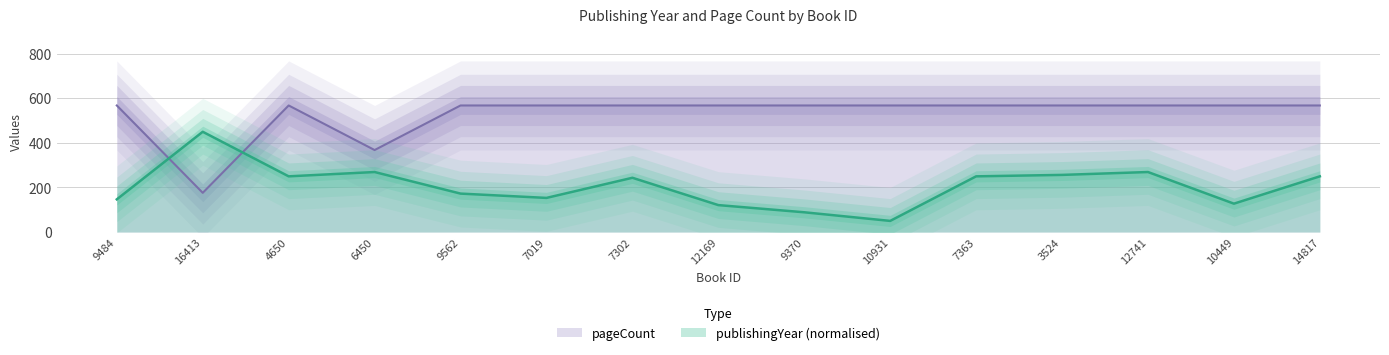

Reading right to left, what are all the values shown in this chart?

publishingYear: 250.0	127.4	269.4	256.5	250.0	50.0	88.7	121.0	243.5	153.2	172.6	269.4	250.0	450.0	146.8
pageCount: 568.0	568.0	568.0	568.0	568.0	568.0	568.0	568.0	568.0	568.0	568.0	368.0	568.0	176.0	568.0